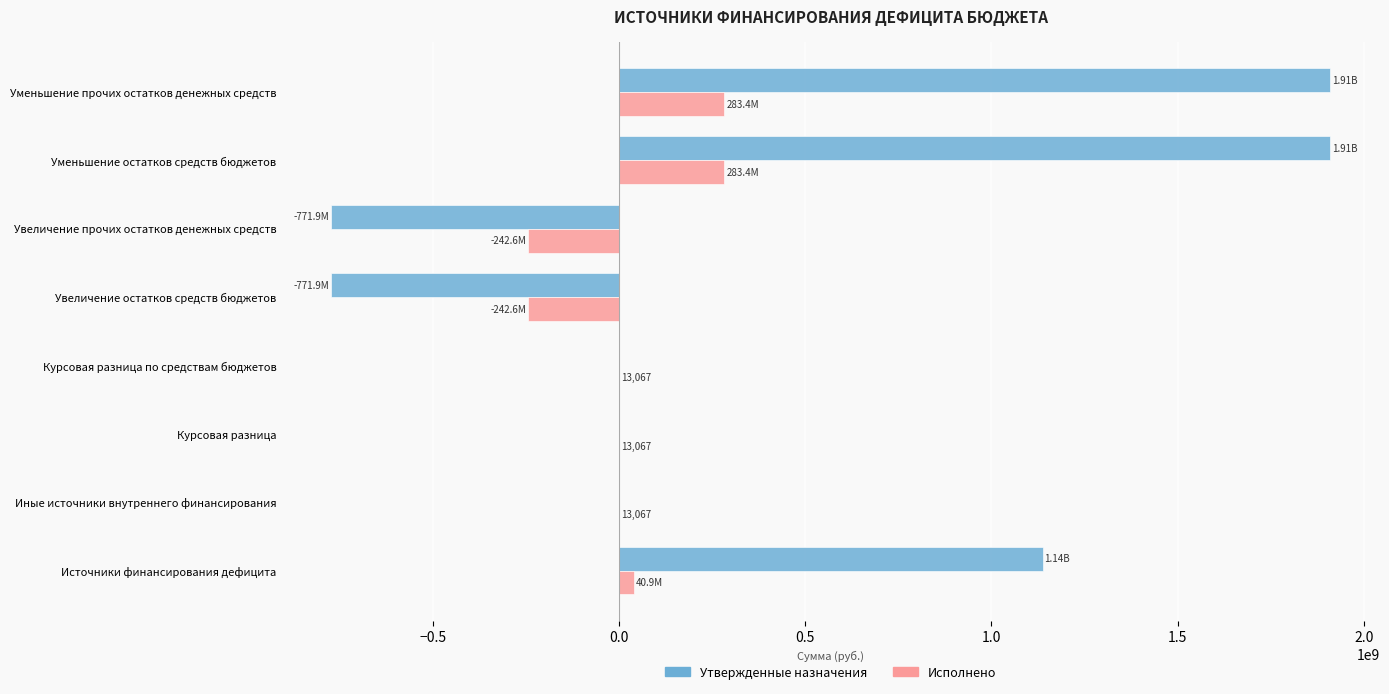

Which series changed the most between Иные источники внутреннего финансирования and Увеличение остатков средств бюджетов?

Утвержденные назначения